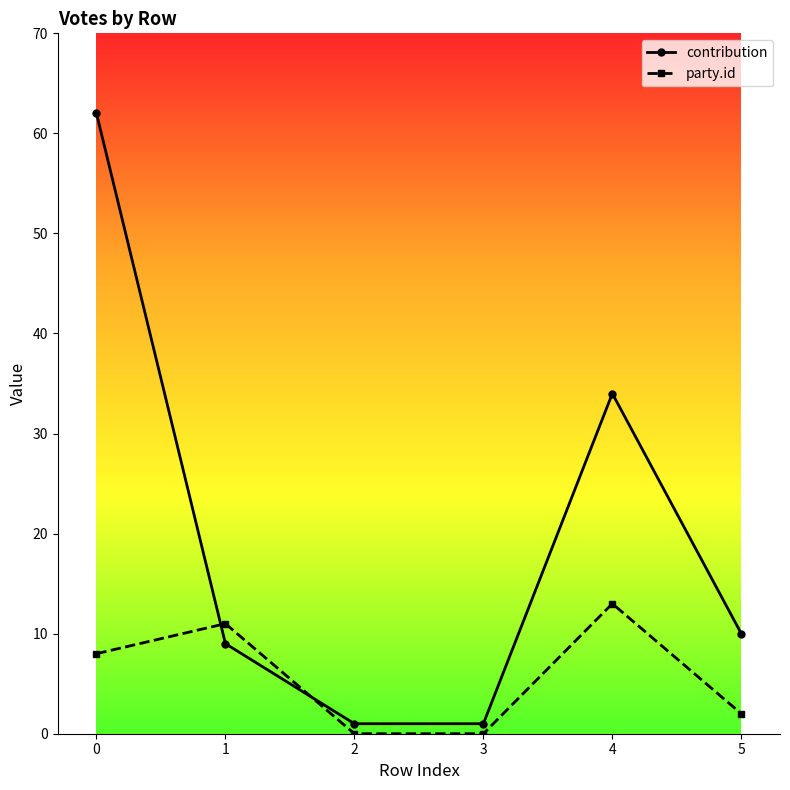

What are all the series names shown in the legend?

contribution, party.id